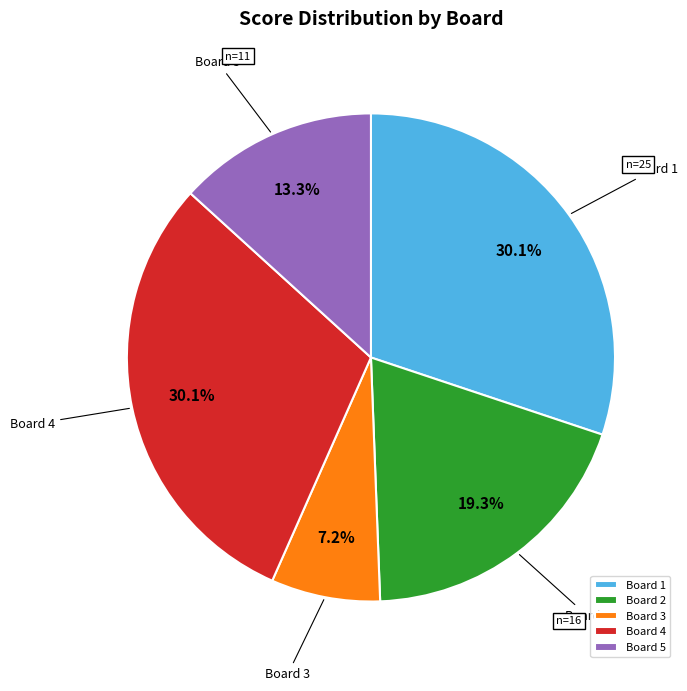

Which category has the smallest portion of the pie?

Board 3